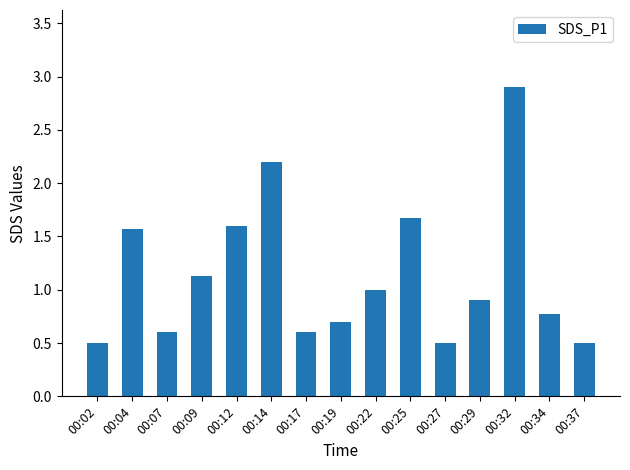

Approximately how many times larger is the value at 00:29 compared to 00:04?

0.6